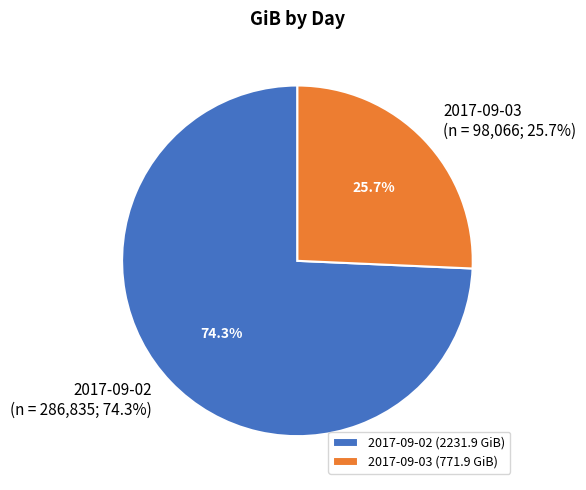

To the nearest percent, what is the difference between the largest and smallest slice percentages?

49%